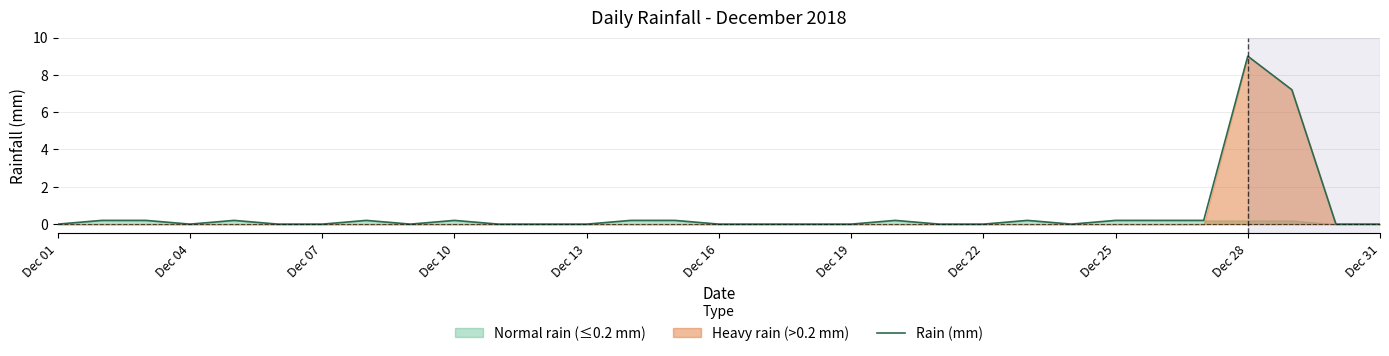

At which category does the chart reach its minimum across all series?

Dec 01